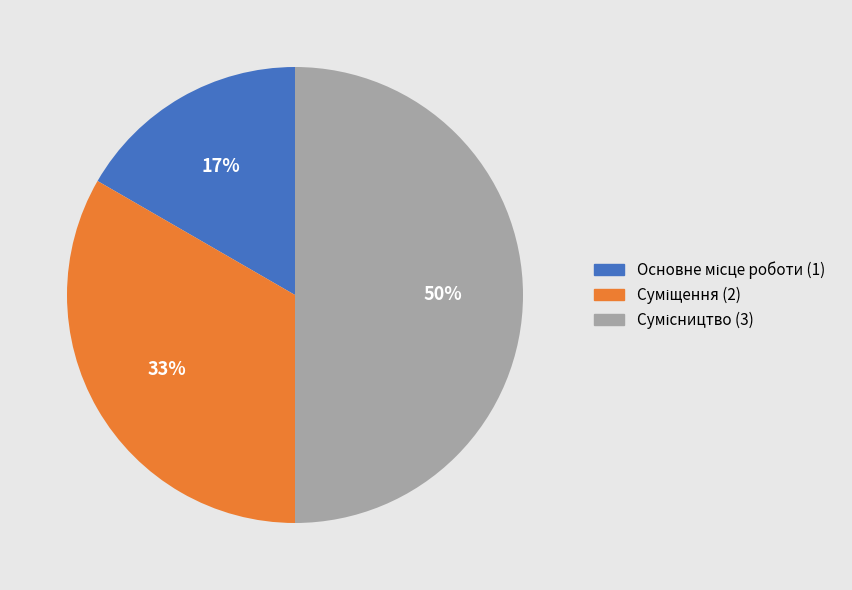

To the nearest percent, what is the difference between the largest and smallest slice percentages?

33%